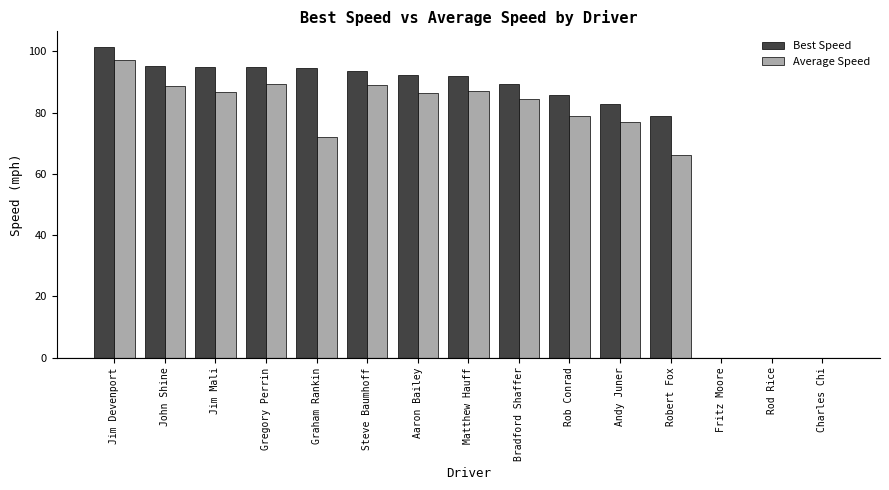

At which label is Best Speed closest to 50?

Robert Fox